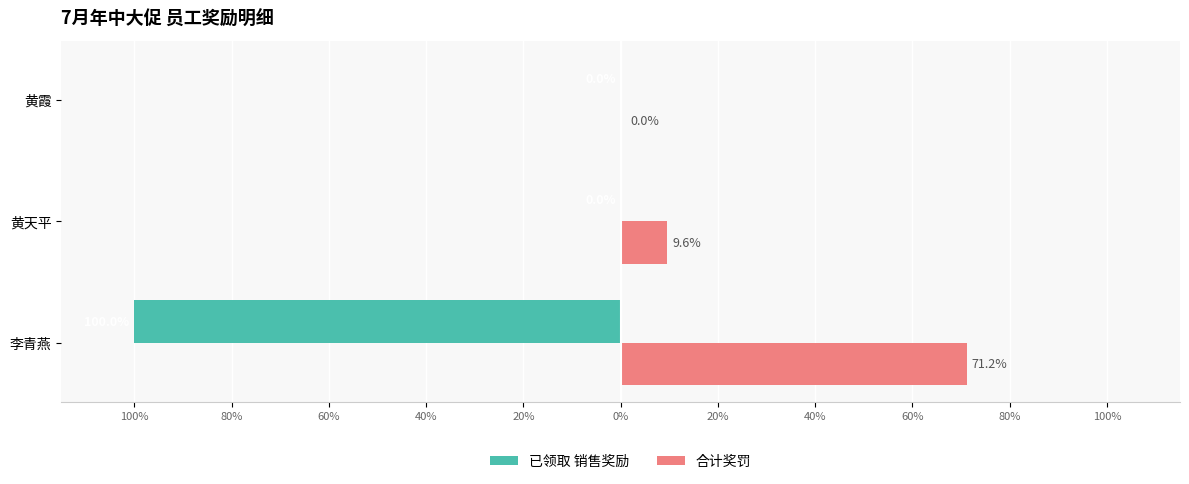

What are all the series names shown in the legend?

已领取 销售奖励, 合计奖罚